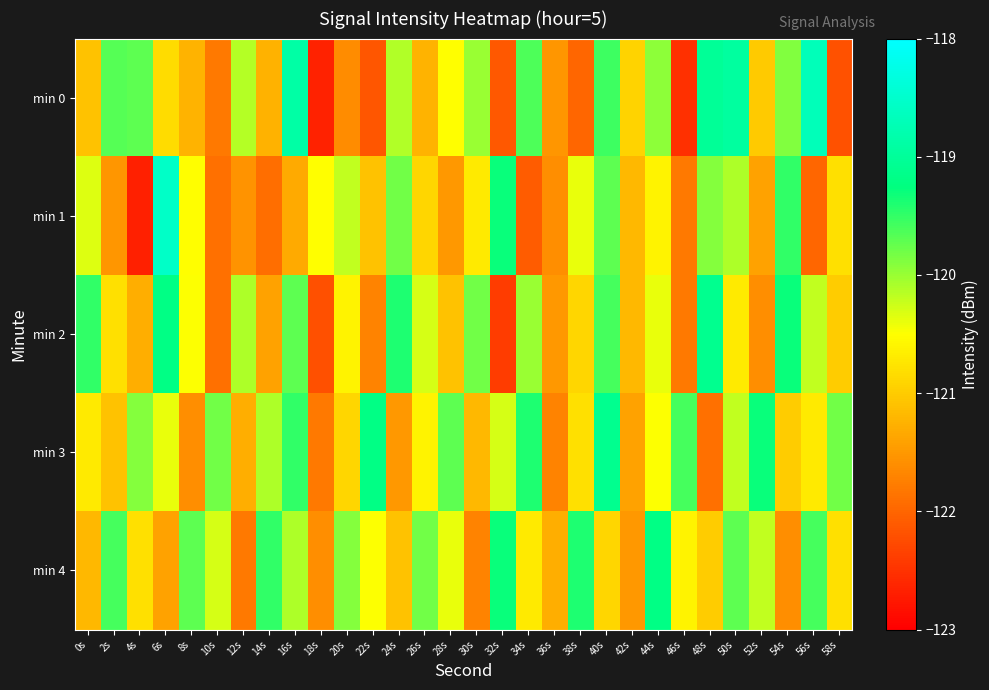

Count the number of categories in the chart.

30